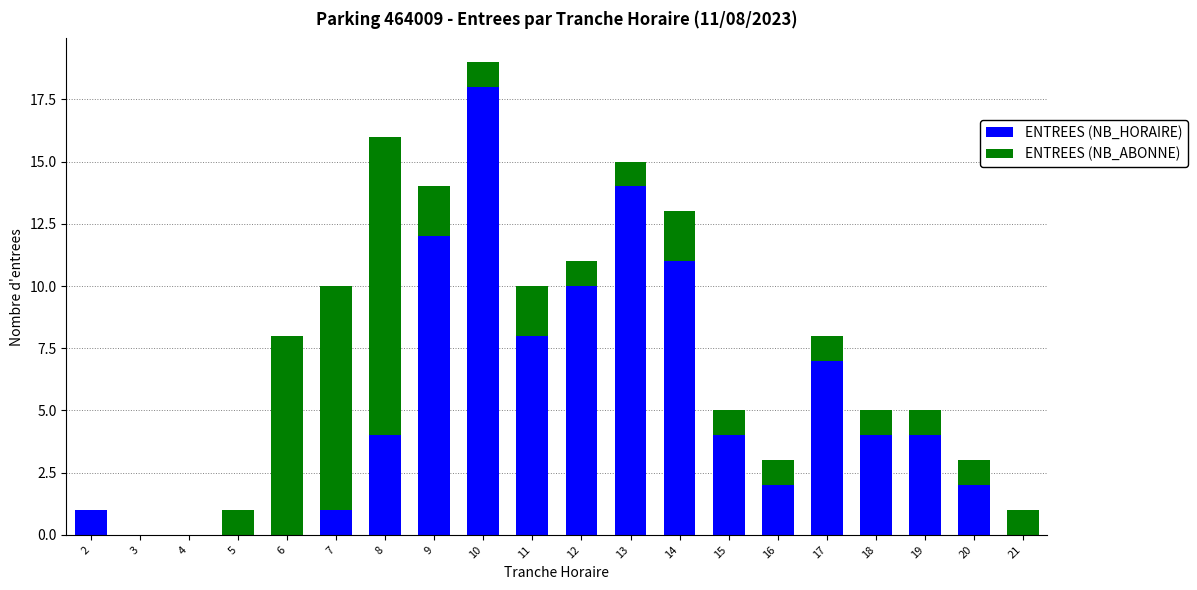

What is the maximum value for ENTREES (NB_HORAIRE)?

18